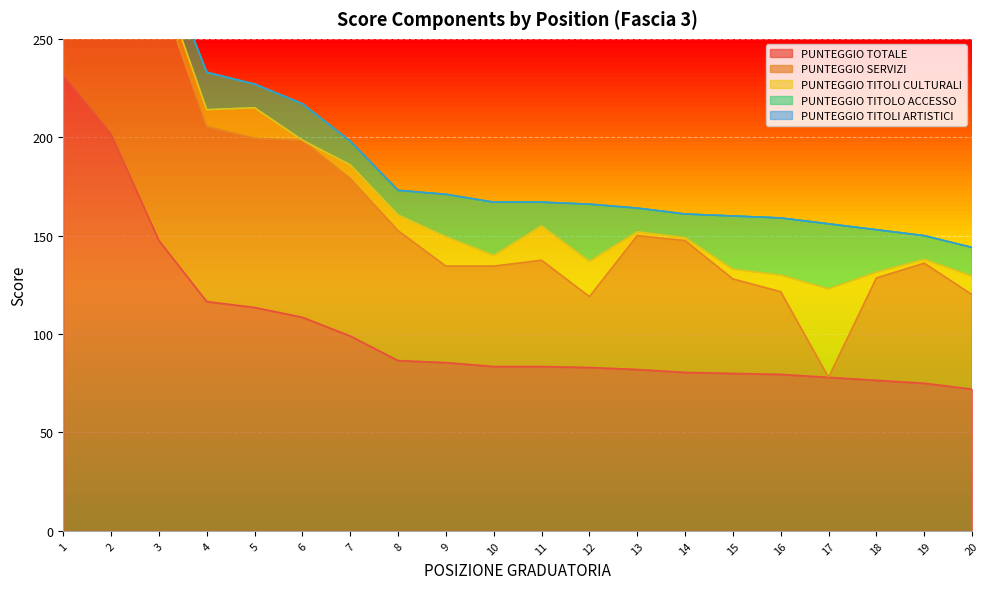

The PUNTEGGIO TITOLI ARTISTICI series shows 0.0 at 12. True or false?

True